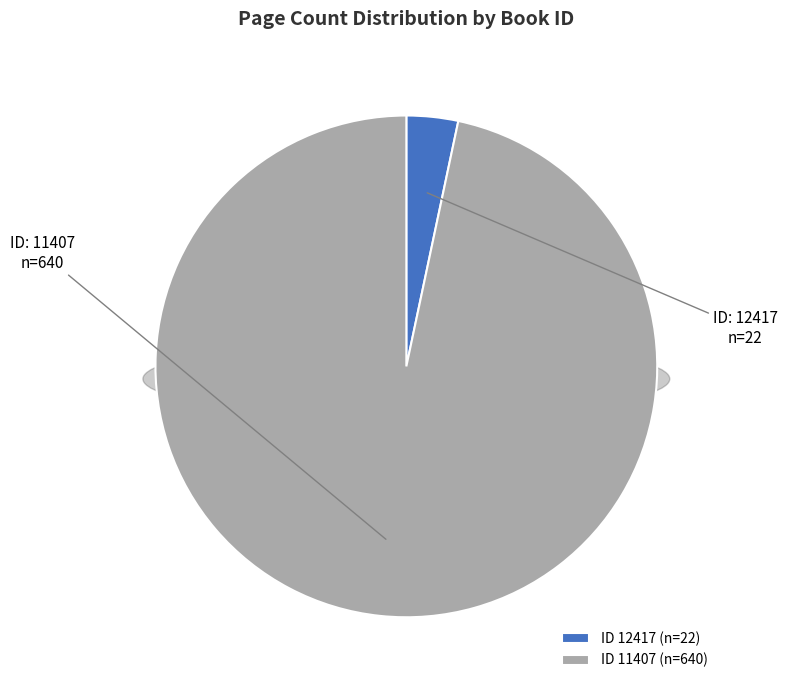

Count the number of slices in the pie.

2